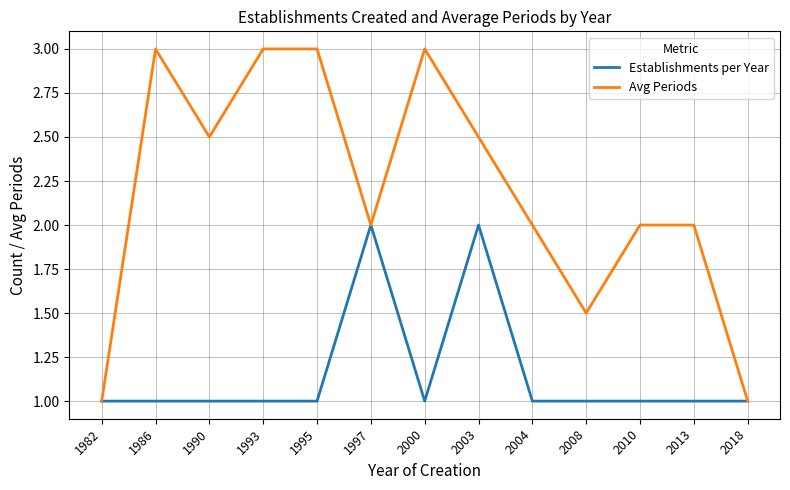

True or false: Establishments per Year has a value of 2.0 at 2003.

True